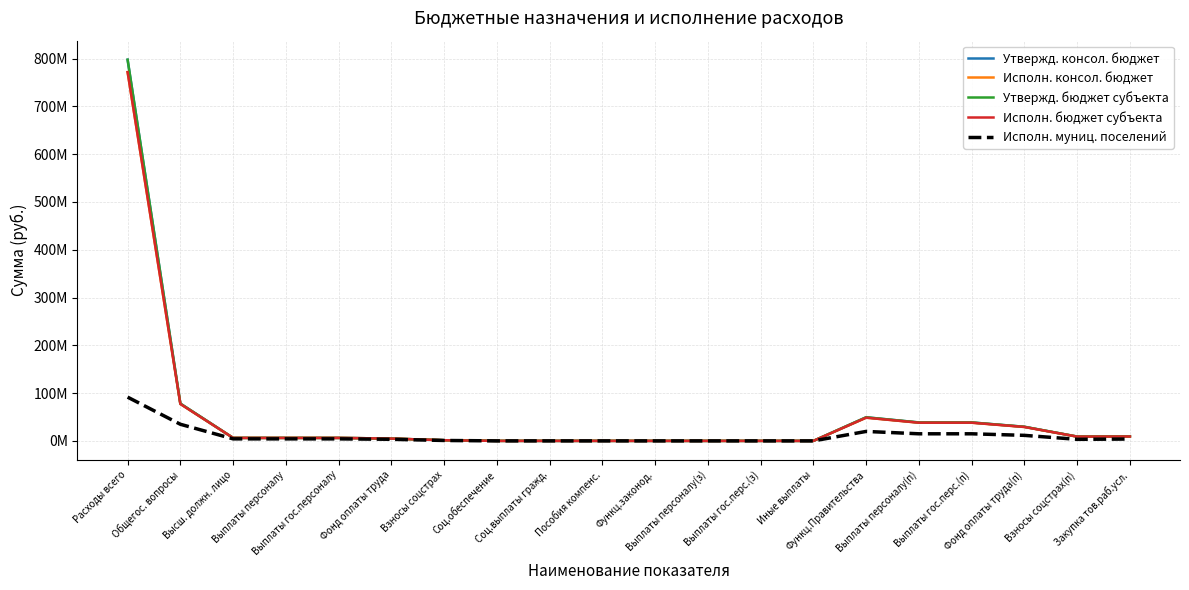

Does the chart have visible grid lines?

Yes